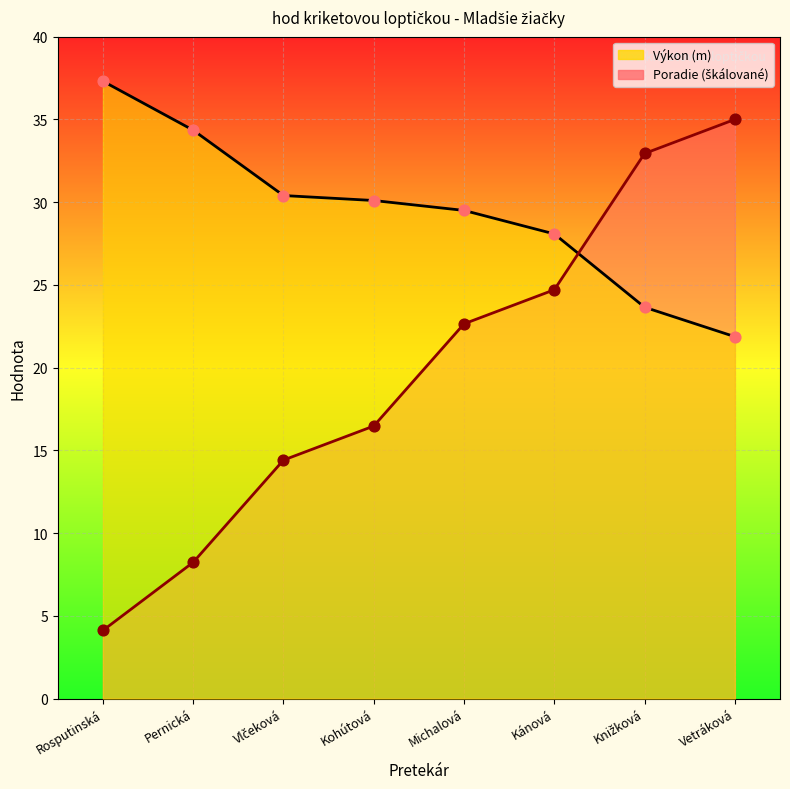

Is the value of Poradie at Kánová greater than the value of Výkon at Kohútová?

No